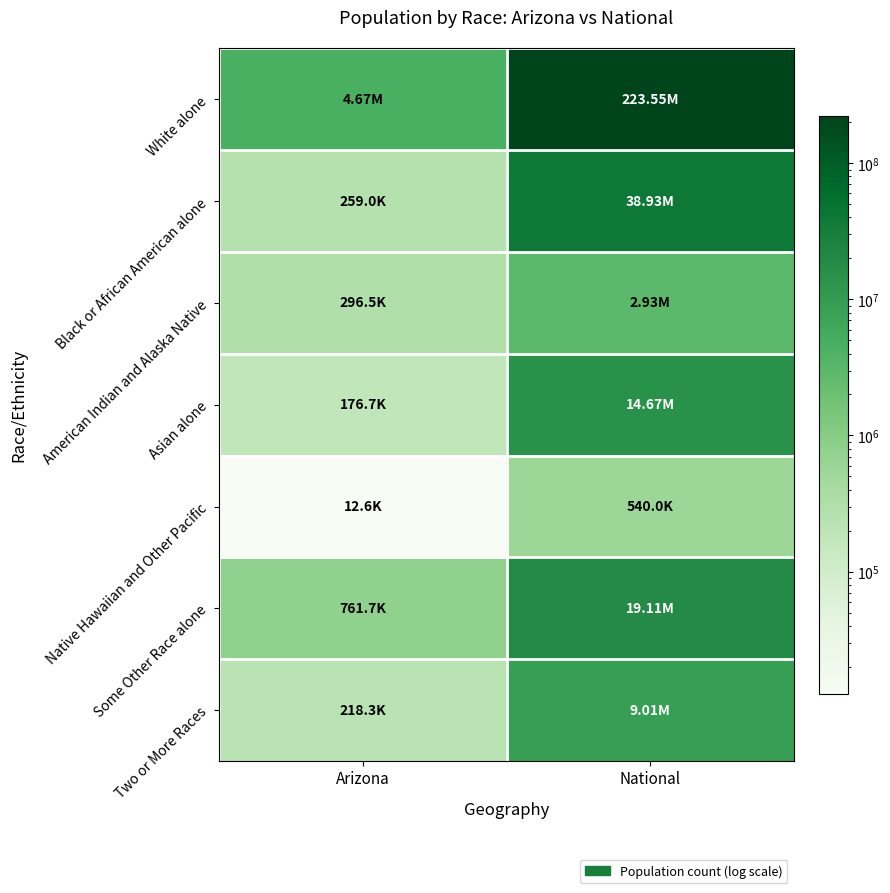

What is the difference between the highest and lowest values at National?

223013252